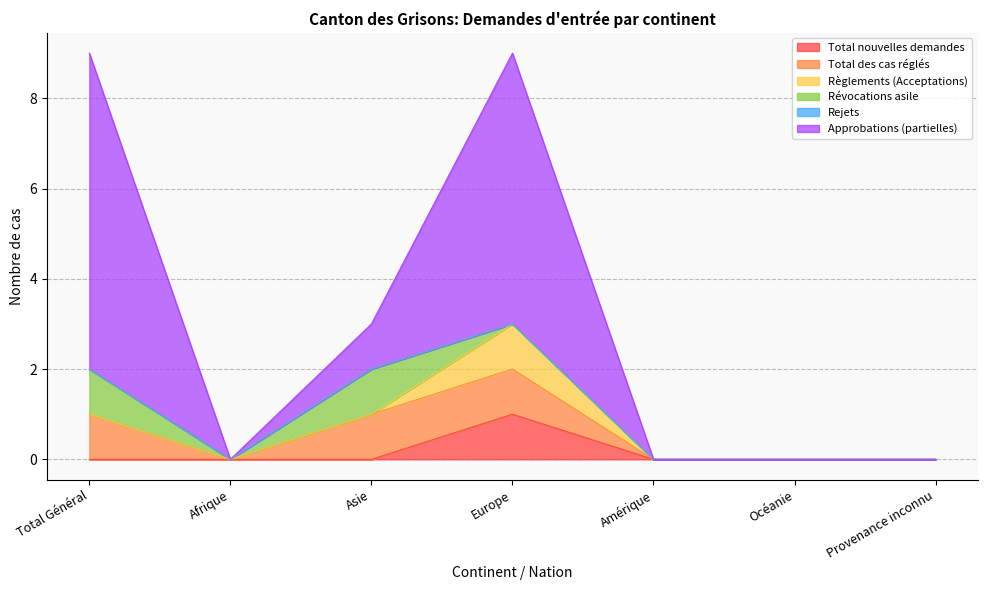

True or false: Total des cas réglés and Approbations (partielles) cross at least once.

False